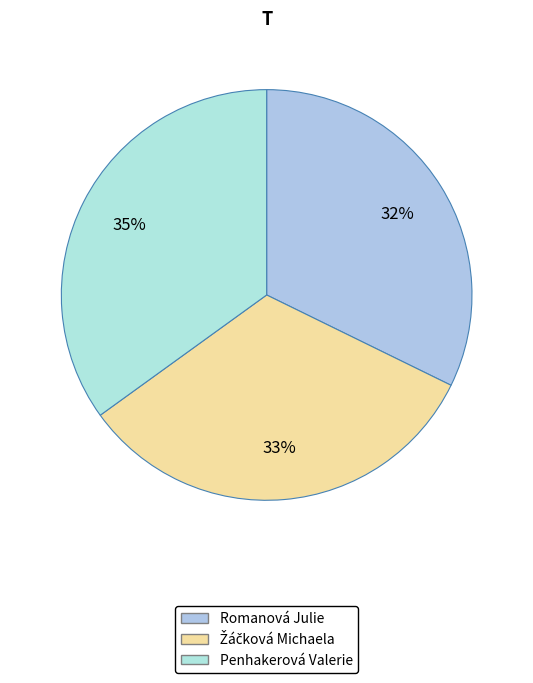

Which has a higher value, Žáčková Michaela or Penhakerová Valerie?

Penhakerová Valerie